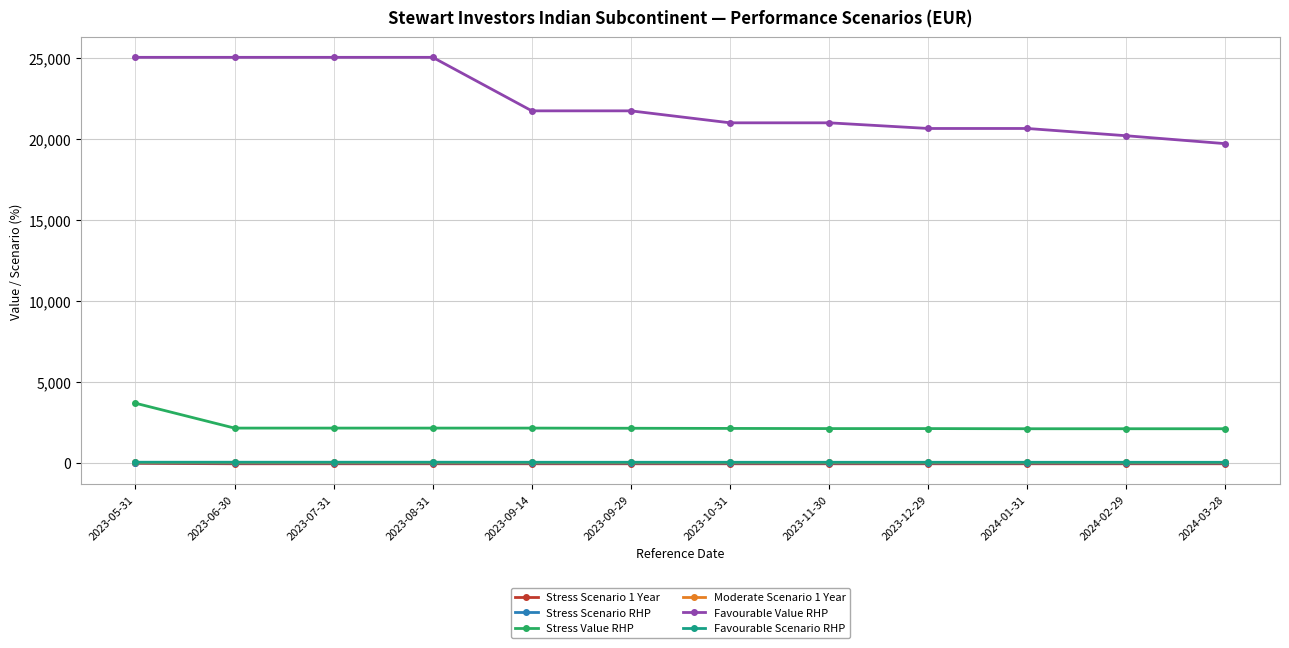

How many categories are shown in the chart?

12